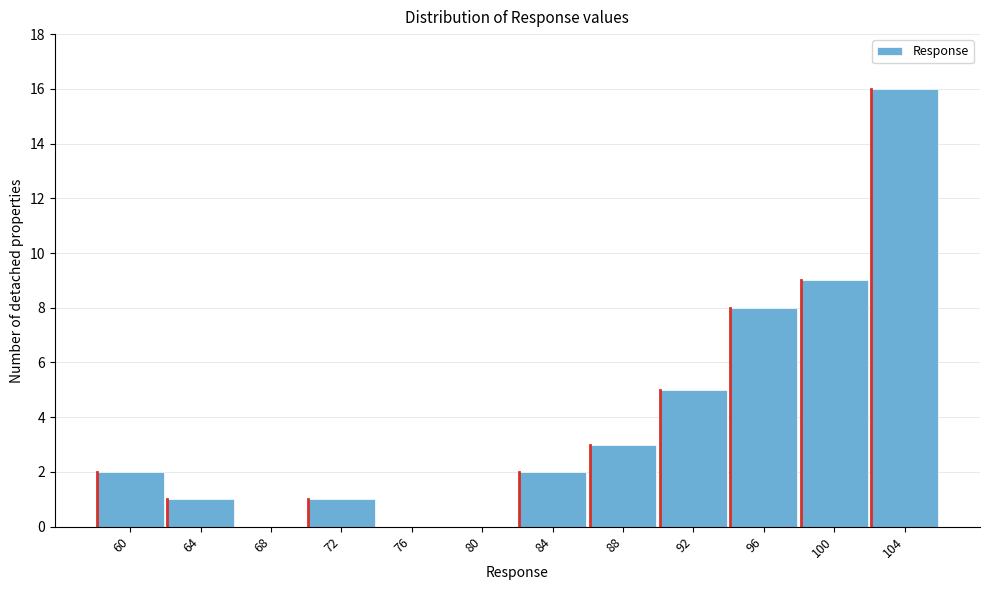

Reading right to left, list all the values displayed in this chart.

104=16	100=9	96=8	92=5	88=3	84=2	80=0	76=0	72=1	68=0	64=1	60=2